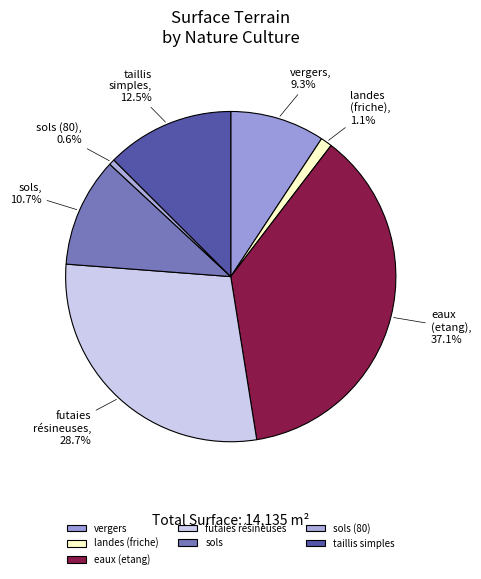

Does sols represent more than half of the total?

No